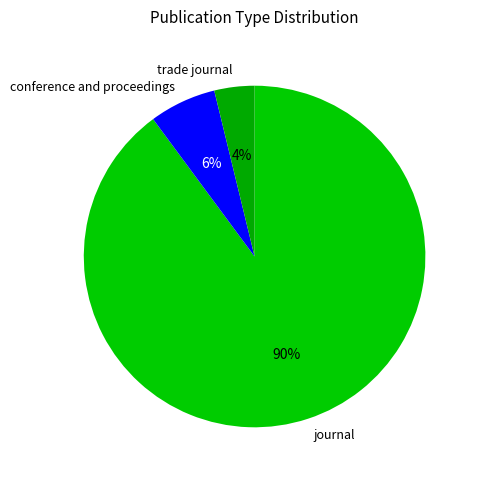

Combined, do trade journal and conference and proceedings account for over 50%?

No